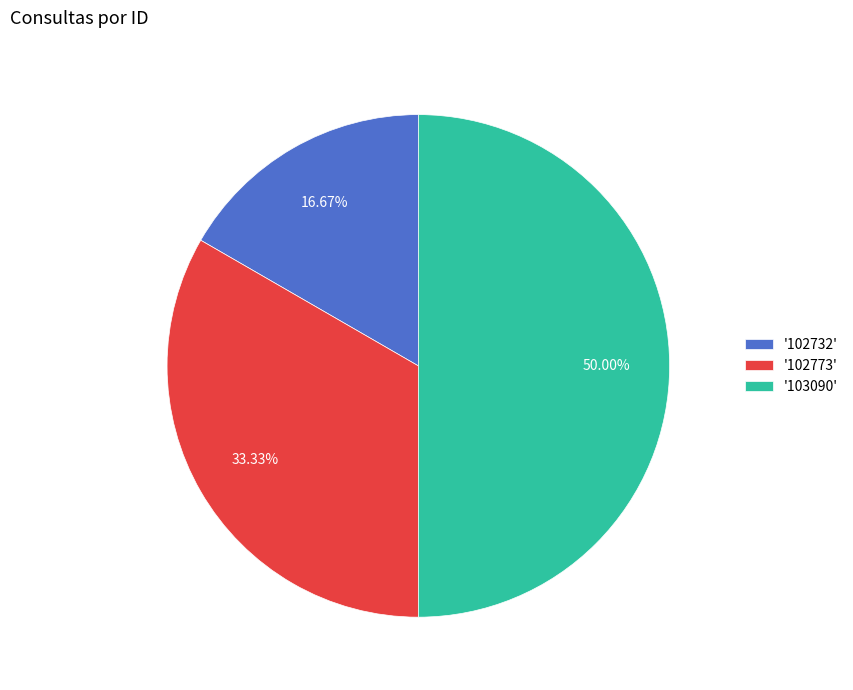

Do '102773' and '103090' together represent more than half of the pie?

Yes